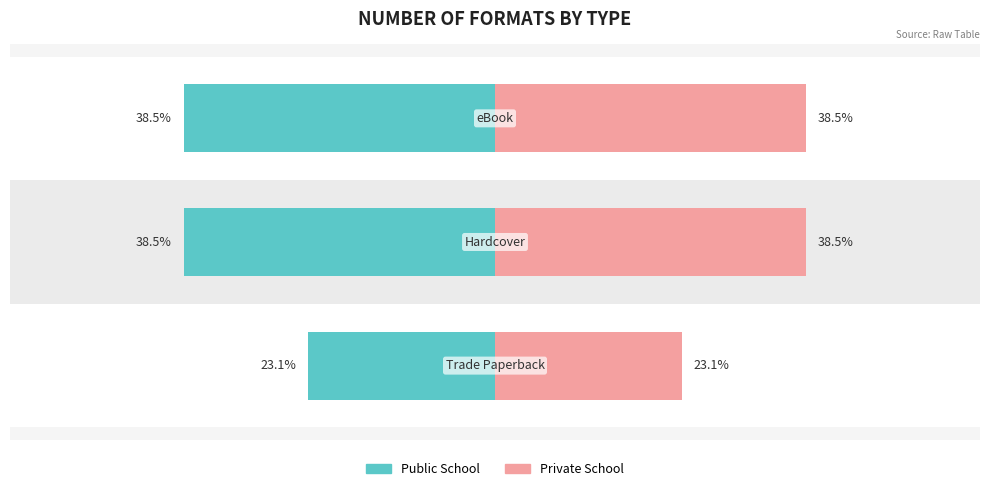

Which series has the largest total across all categories?

Public School